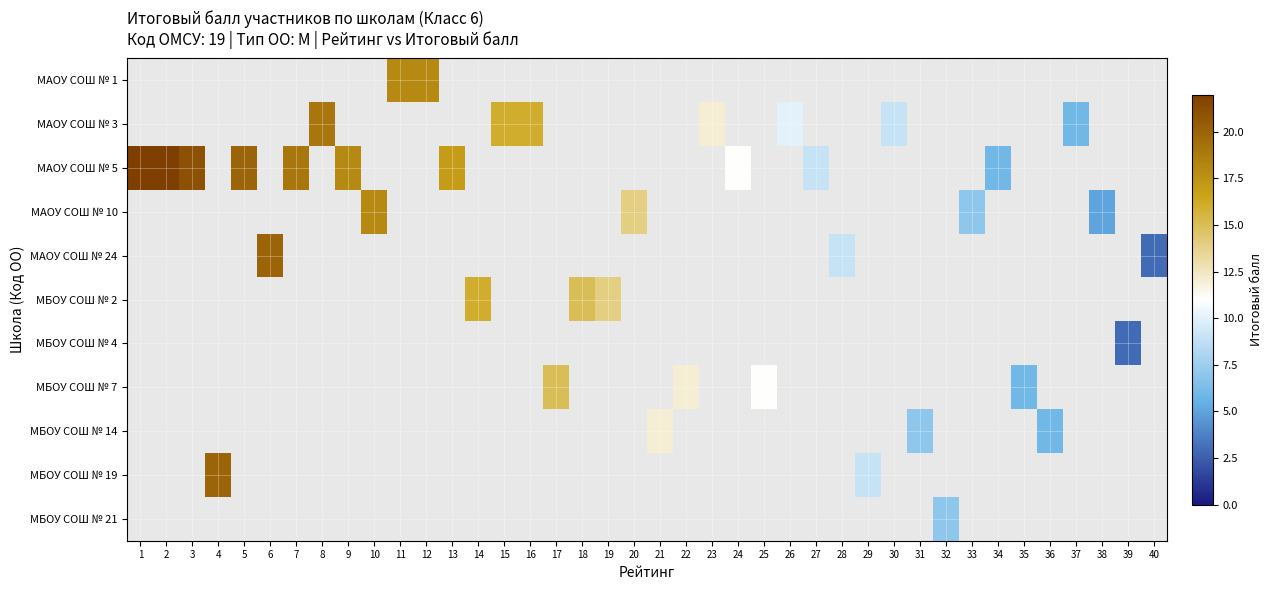

What is the minimum value shown in the chart?

3.0